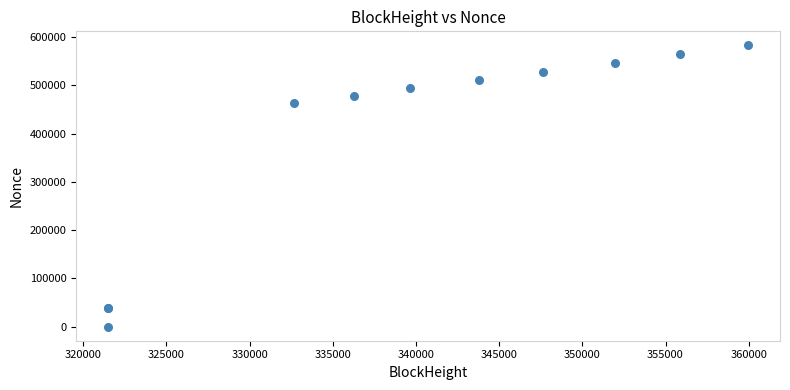

What Y value in the scatter plot is closest to 291361?

462346